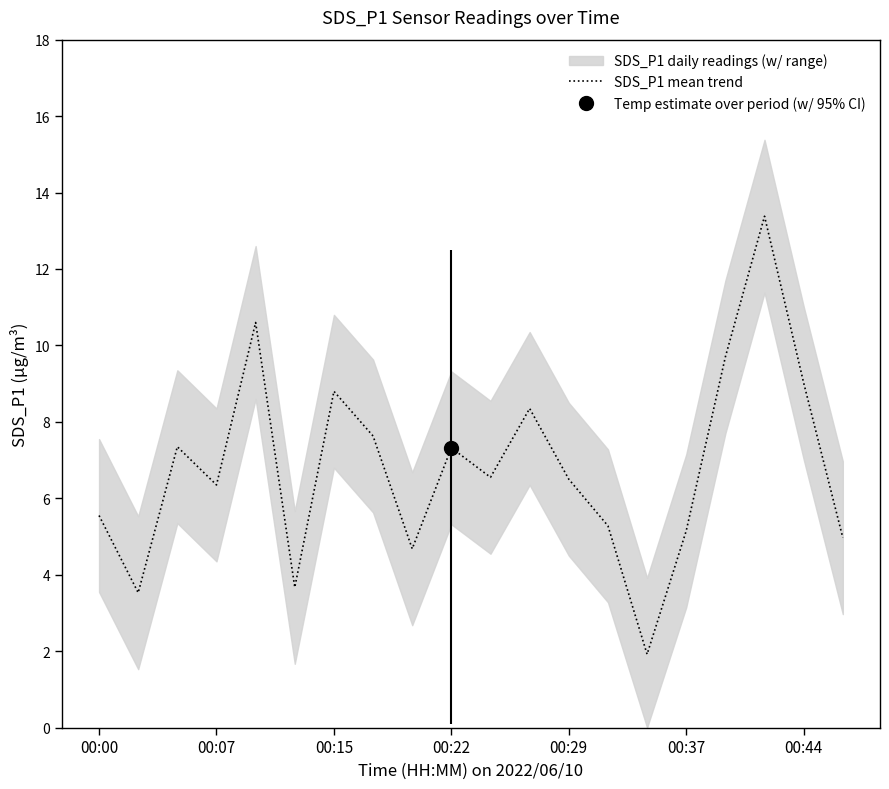

Reading left to right, extract all data points from this chart.

5.5	3.5	7.3	6.3	10.6	3.7	8.8	7.6	4.7	7.3	6.5	8.3	6.5	5.3	1.9	5.2	9.7	13.4	9.0	5.0